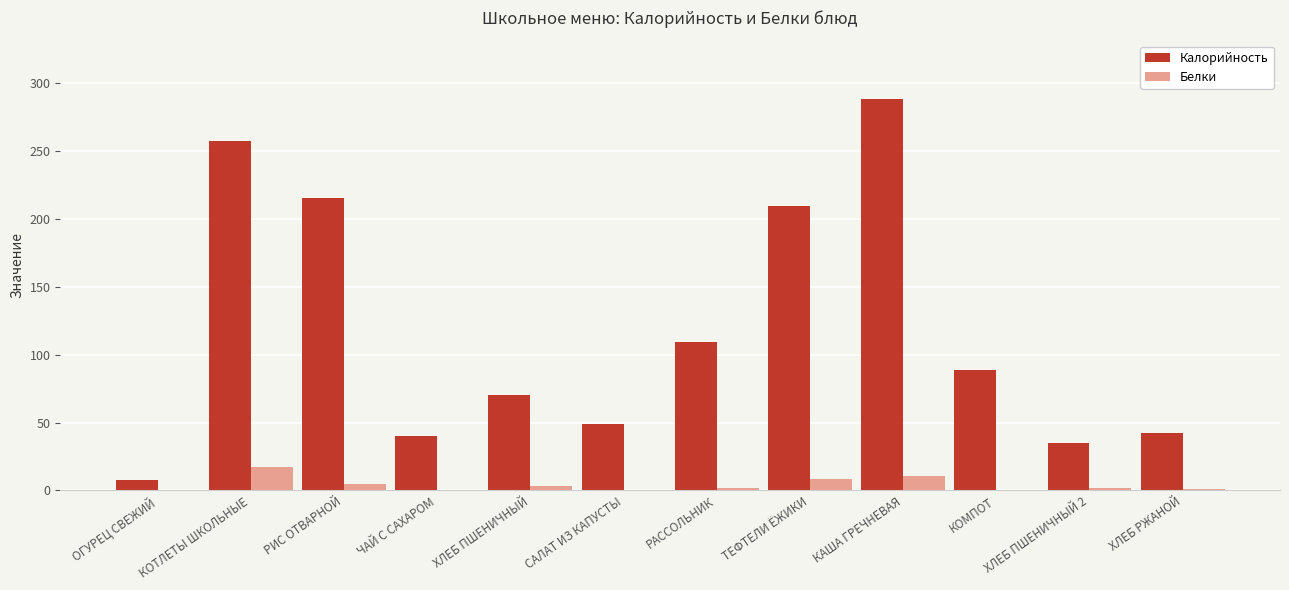

Which series has the largest range (max minus min)?

Калорийность